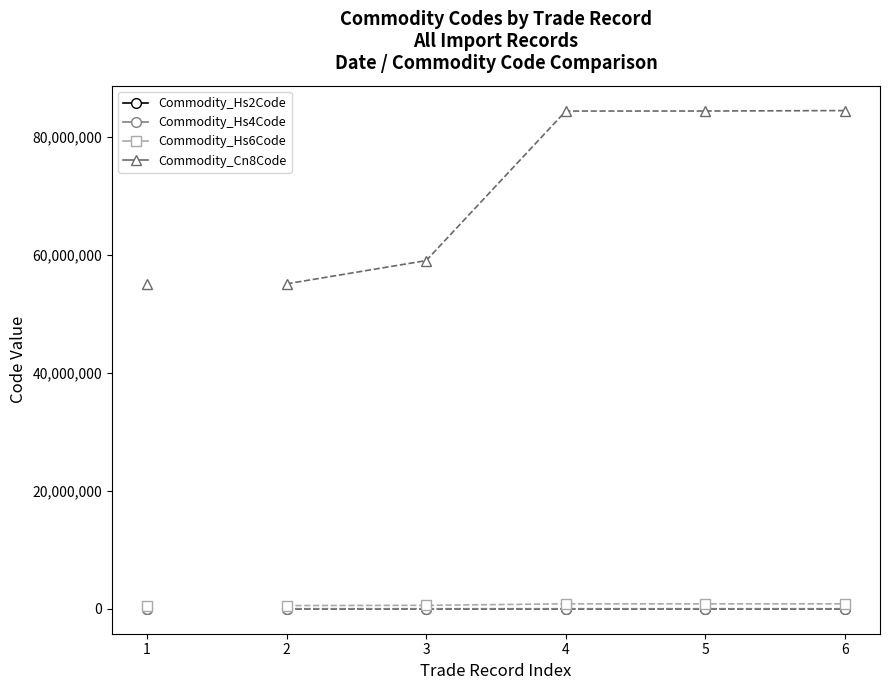

Reading left to right, extract all data points from this chart.

Commodity_Hs6Code: 551211	551211	590699	844332	844399	845150
Commodity_Cn8Code: 55121100	55121100	59069990	84433280	84439990	84515000
Commodity_Hs4Code: 5512	5512	5906	8443	8443	8451
Commodity_Hs2Code: 55	55	59	84	84	84